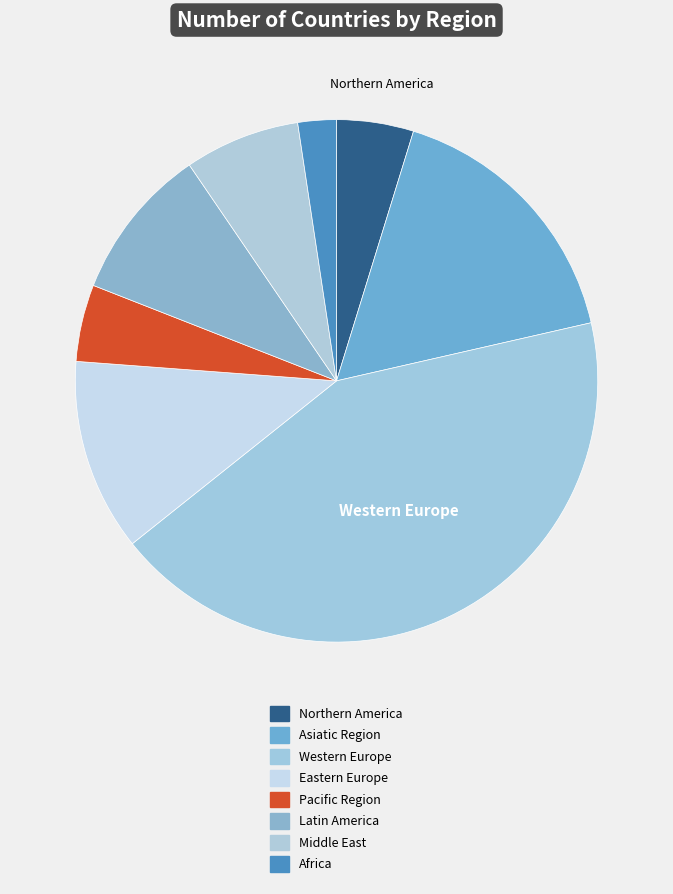

How many slices are in this pie chart?

8